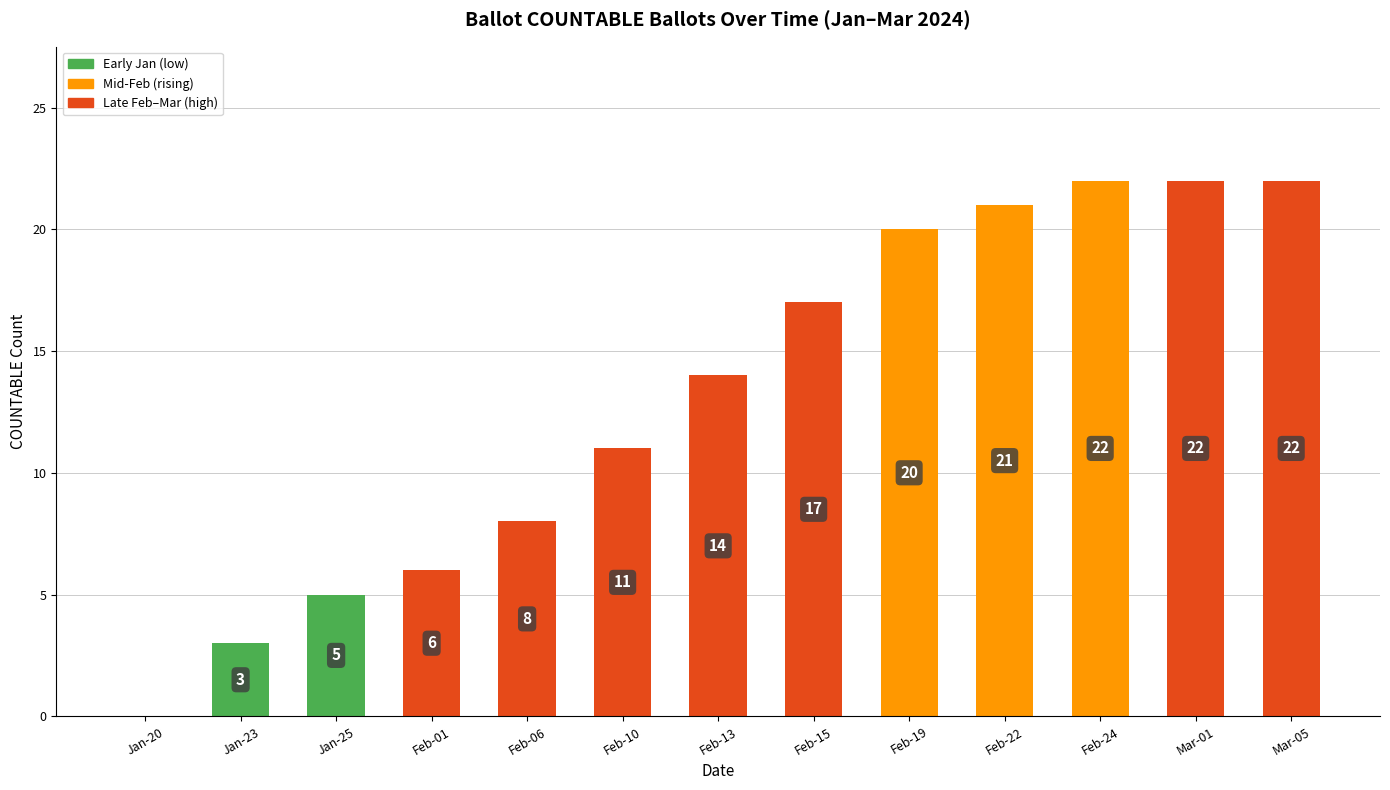

Approximately how many times larger is the value at Feb-06 compared to Feb-22?

0.4